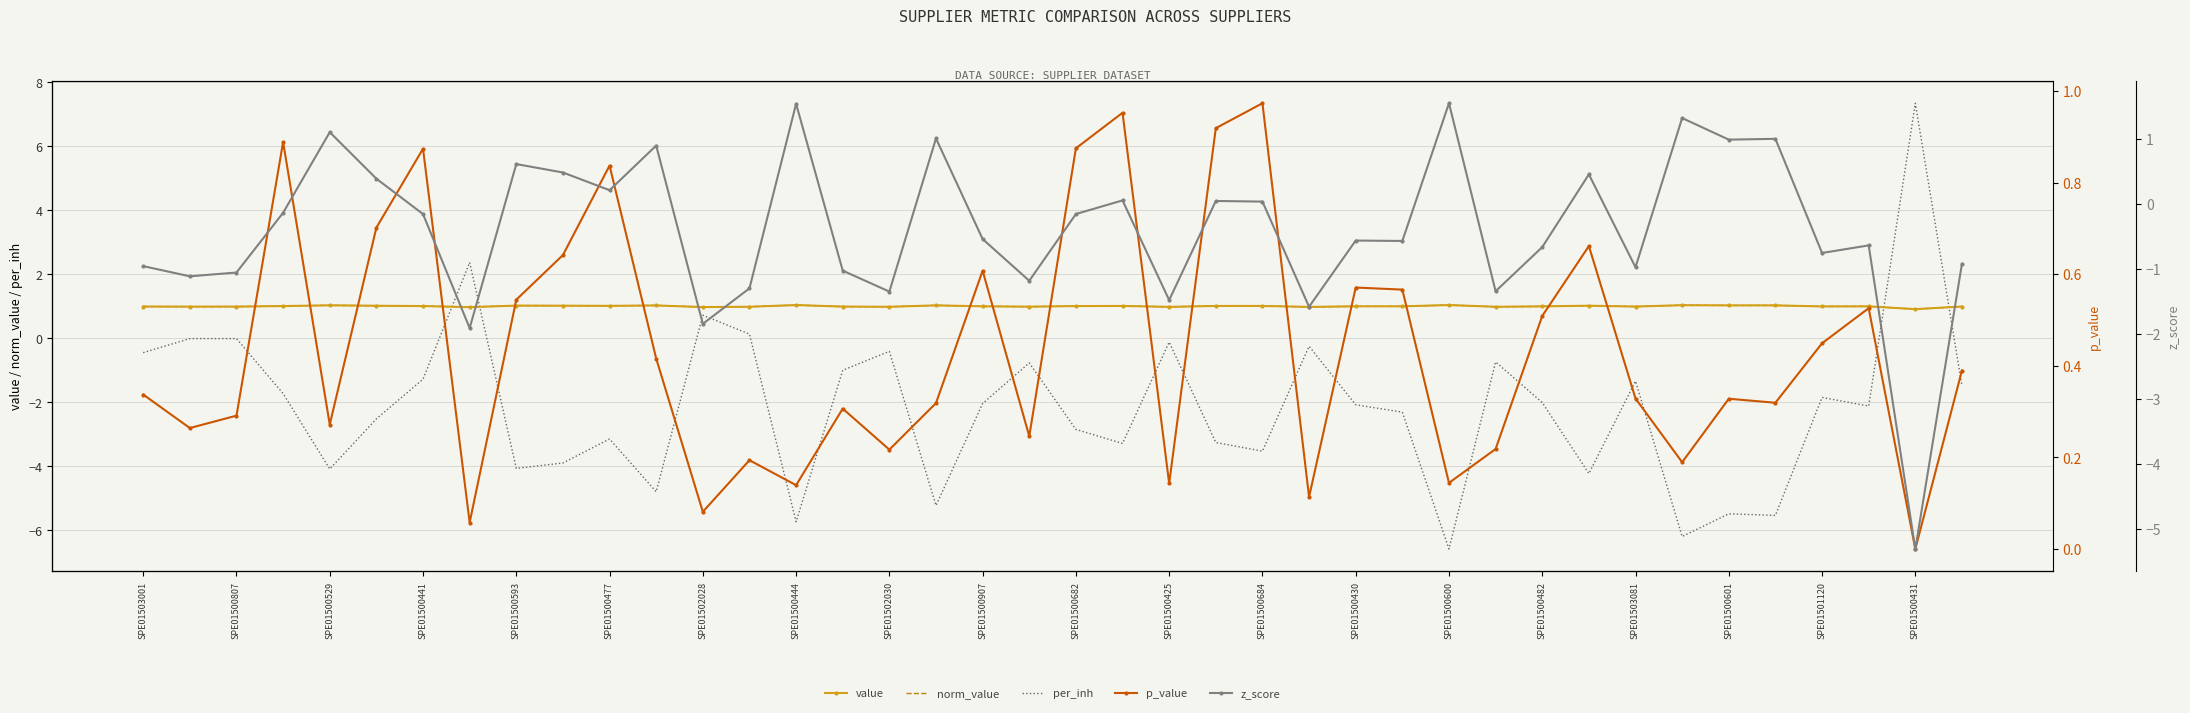

How many categories are shown in the chart?

40